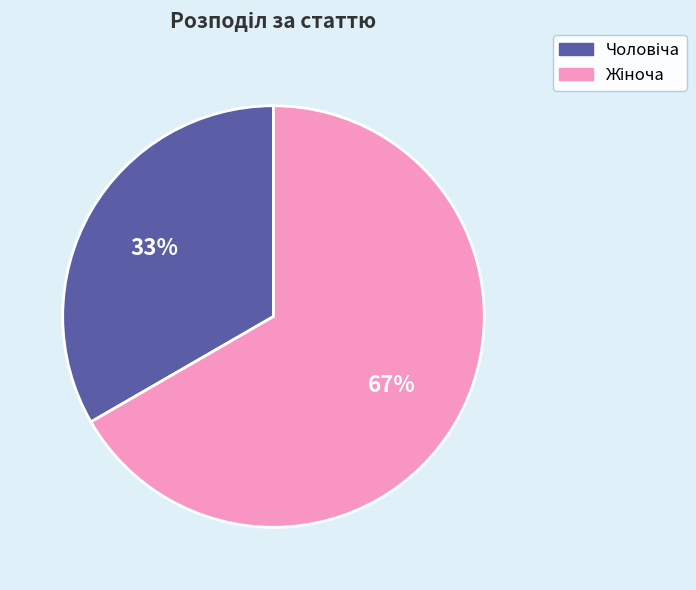

Is there any slice that represents more than half of the pie?

Yes